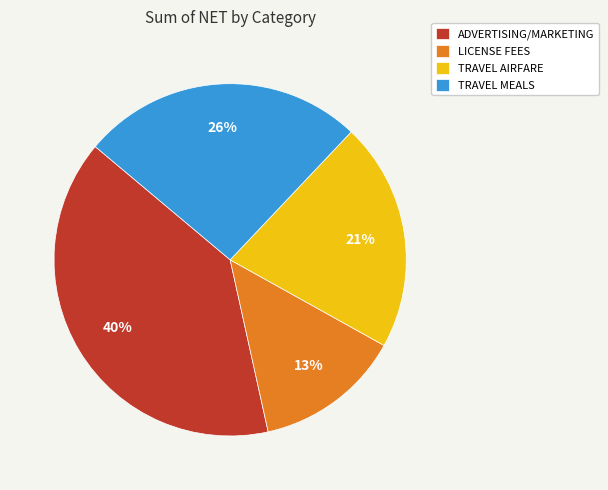

To the nearest percent, what is the average slice percentage?

25%